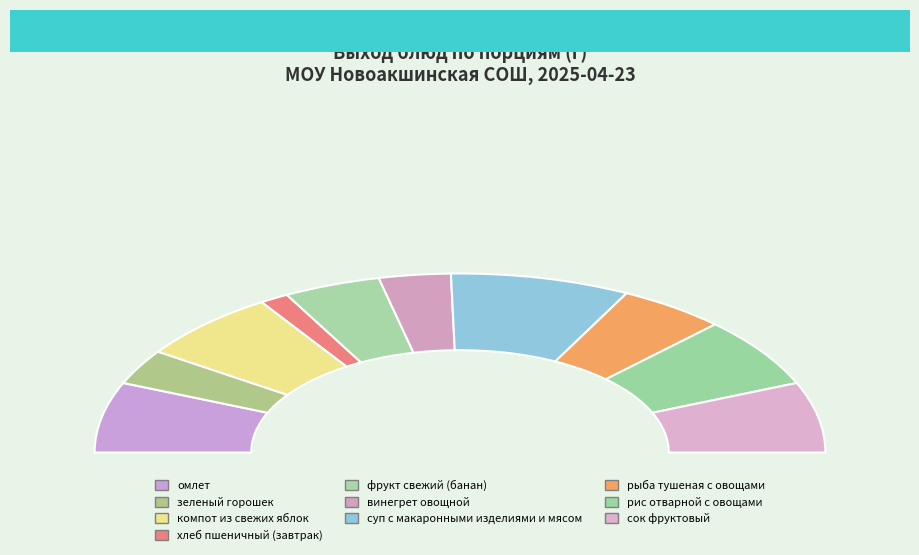

How much of the chart is everything except фрукт свежий (банан)?

91.4%